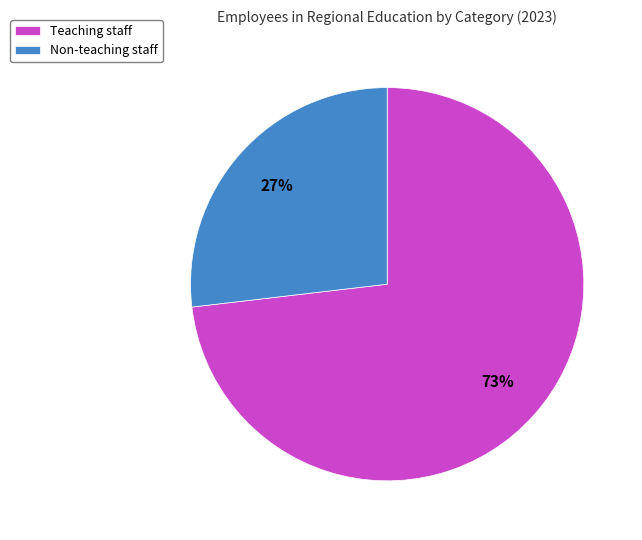

True or false: Teaching staff accounts for 73% of the total.

True